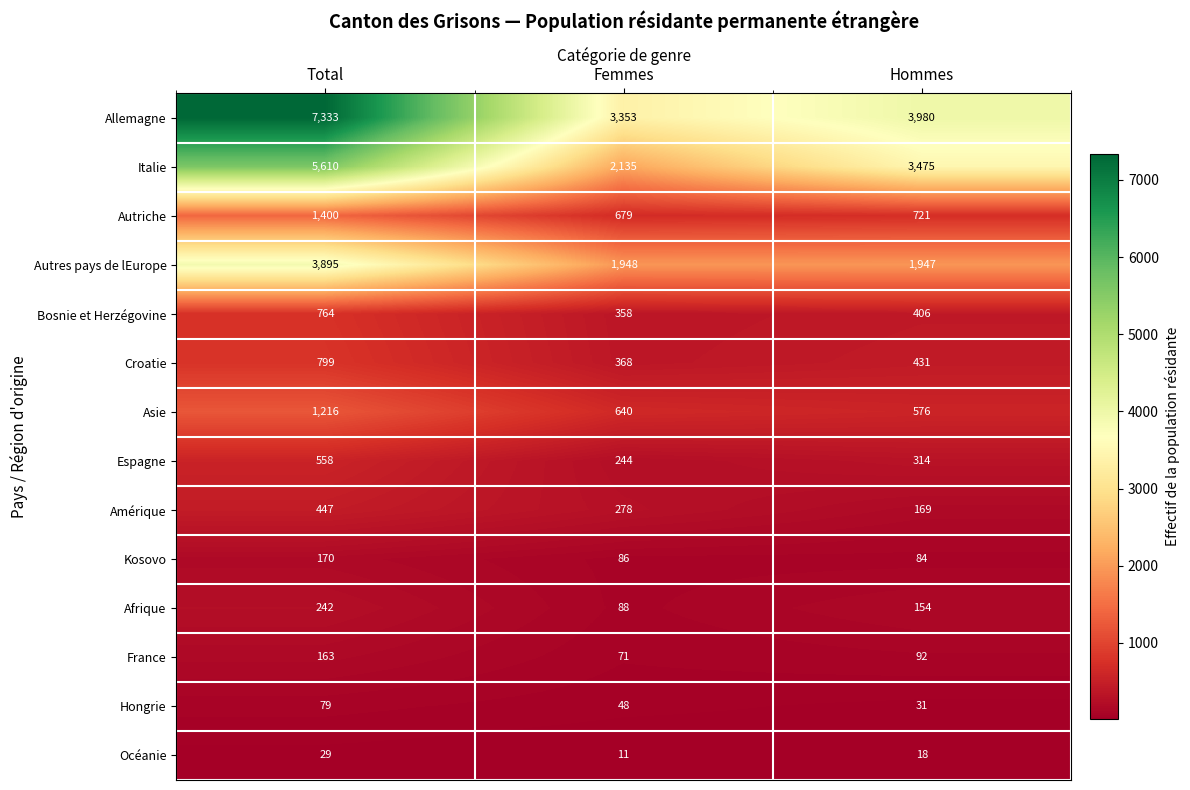

How many France values are between 71 and 163?

3